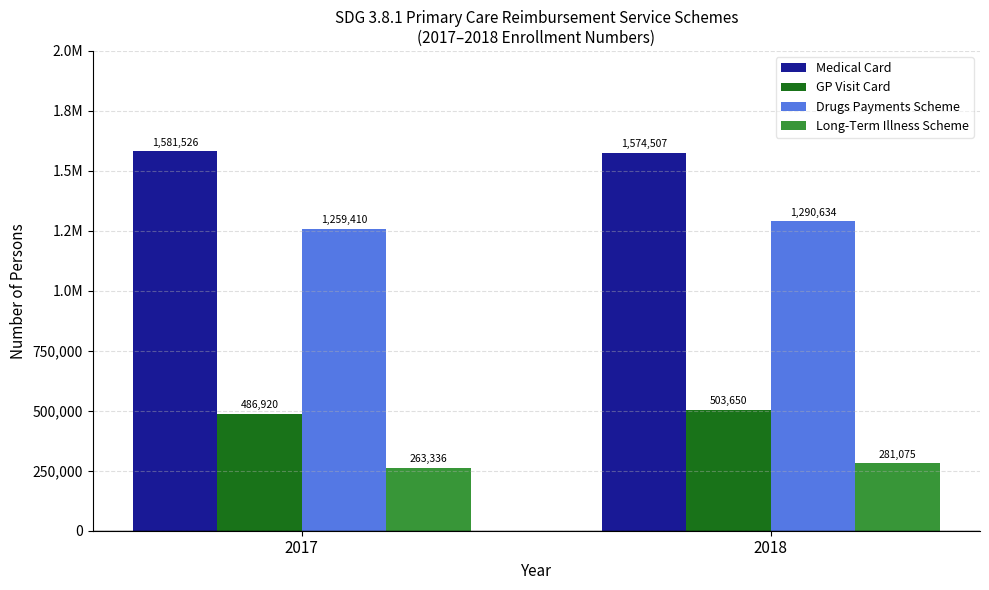

Does the chart contain any negative values?

No